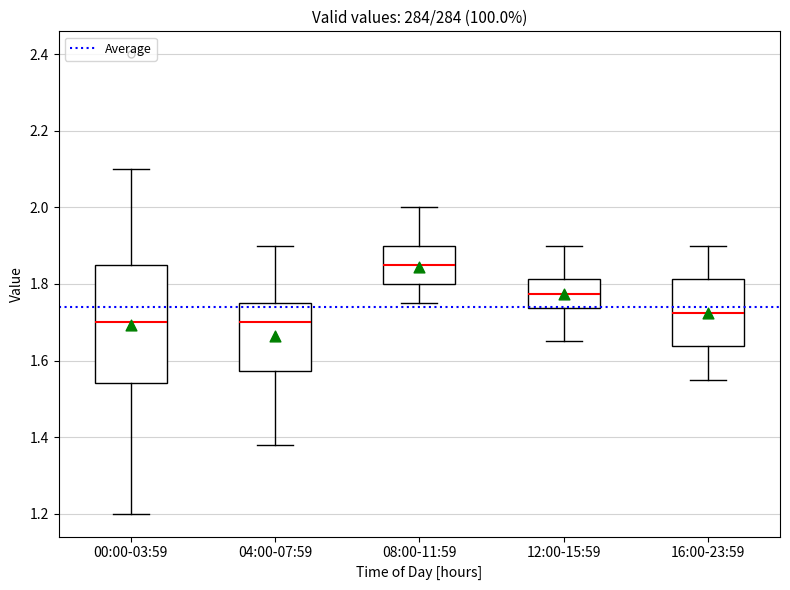

Where does the lower whisker of the box for 12:00-15:59 end on the y-axis? The values are not printed on the chart, so give them approximately, as read against the axis.

1.66